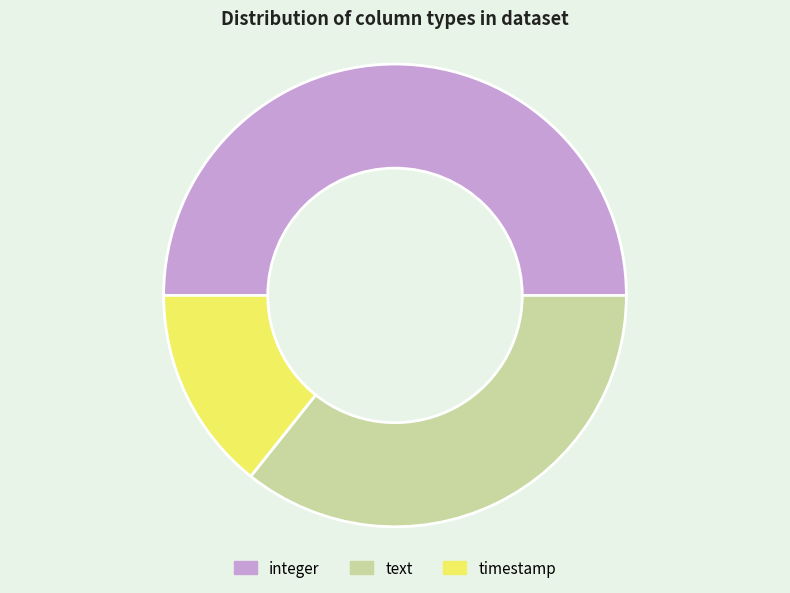

Is the sum of integer and timestamp greater than half?

Yes